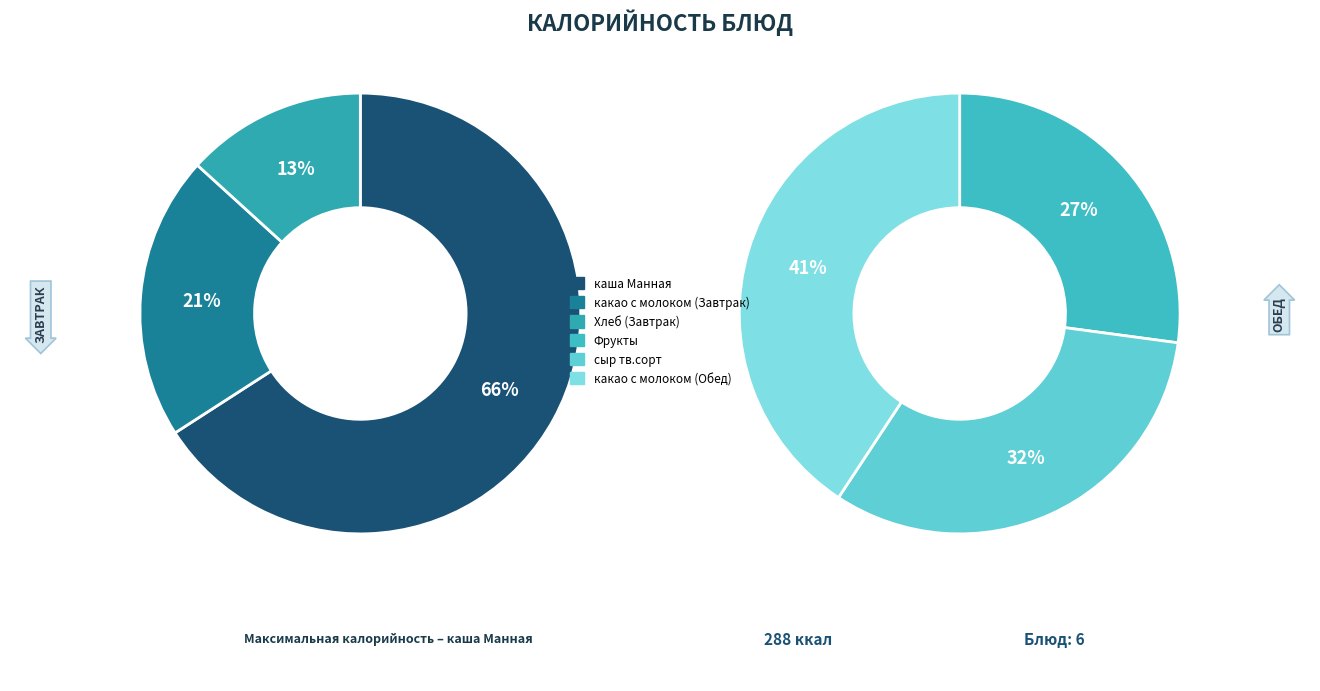

How many slices are in this pie chart?

6